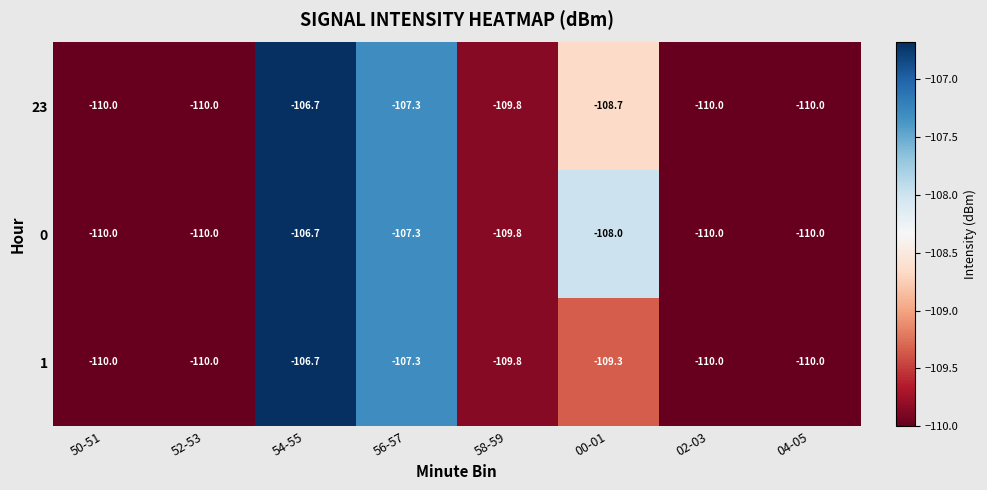

Which series has the largest total across all categories?

0